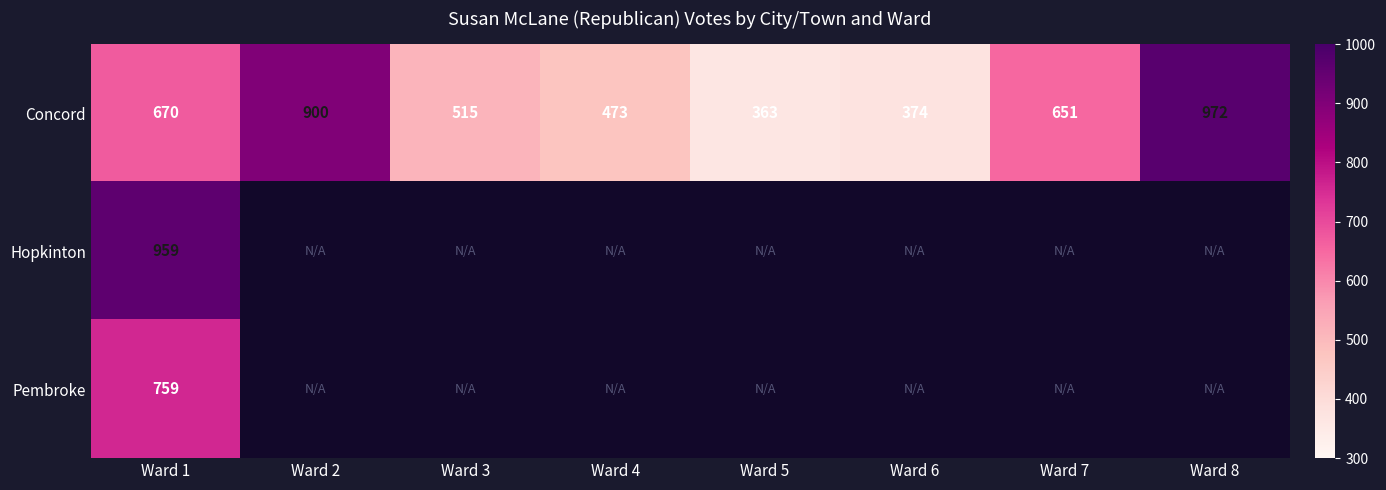

The Concord series shows 972 at Ward 8. True or false?

True